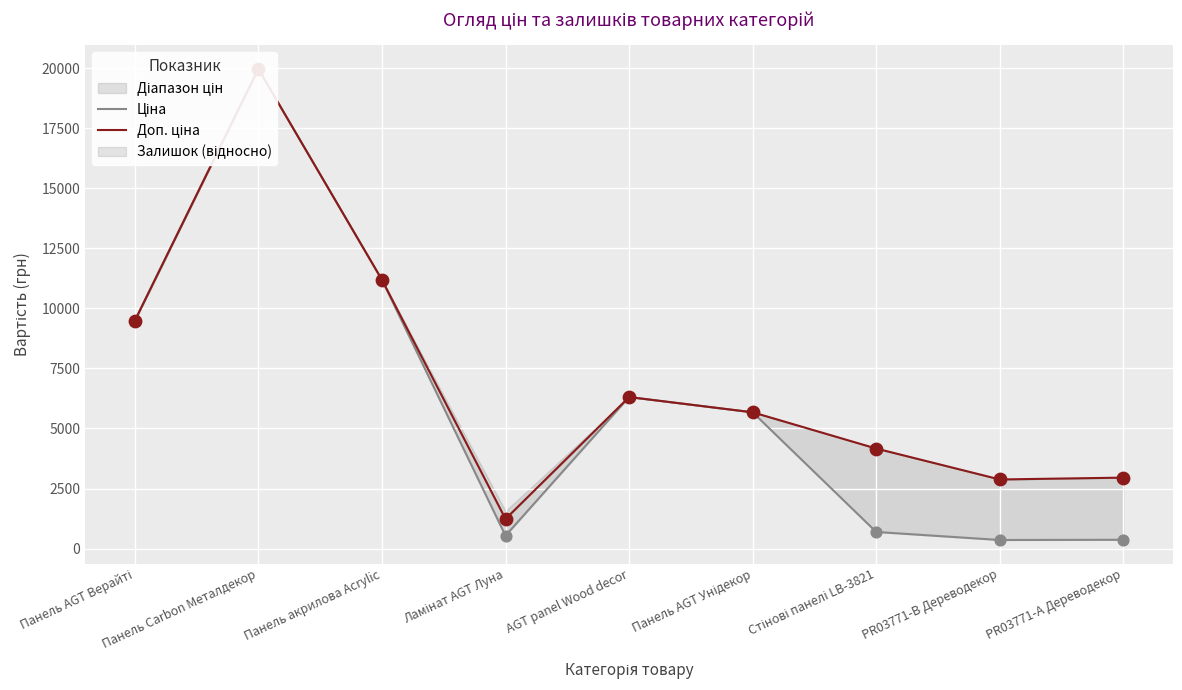

Which series has the widest spread of Y values?

Ціна